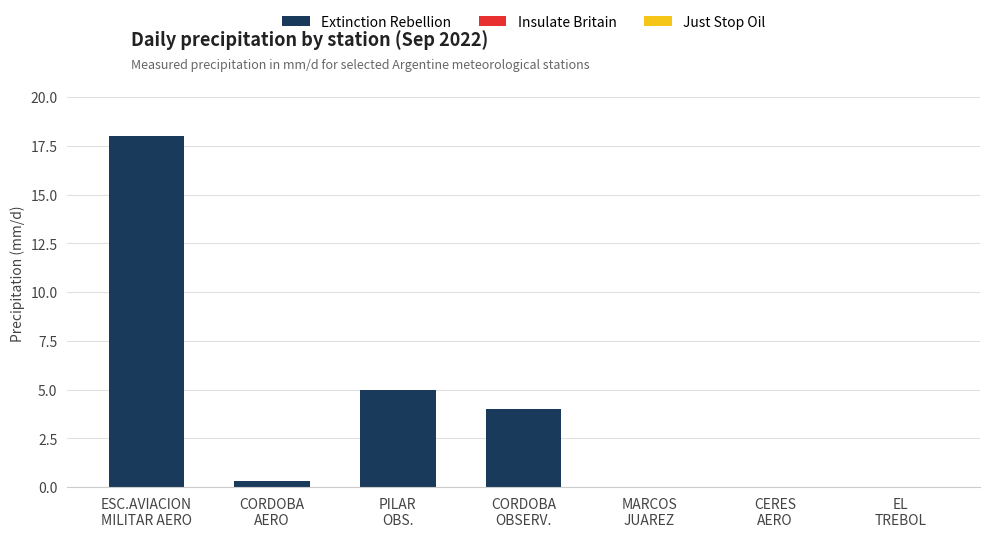

What is the greatest value displayed?

18.0